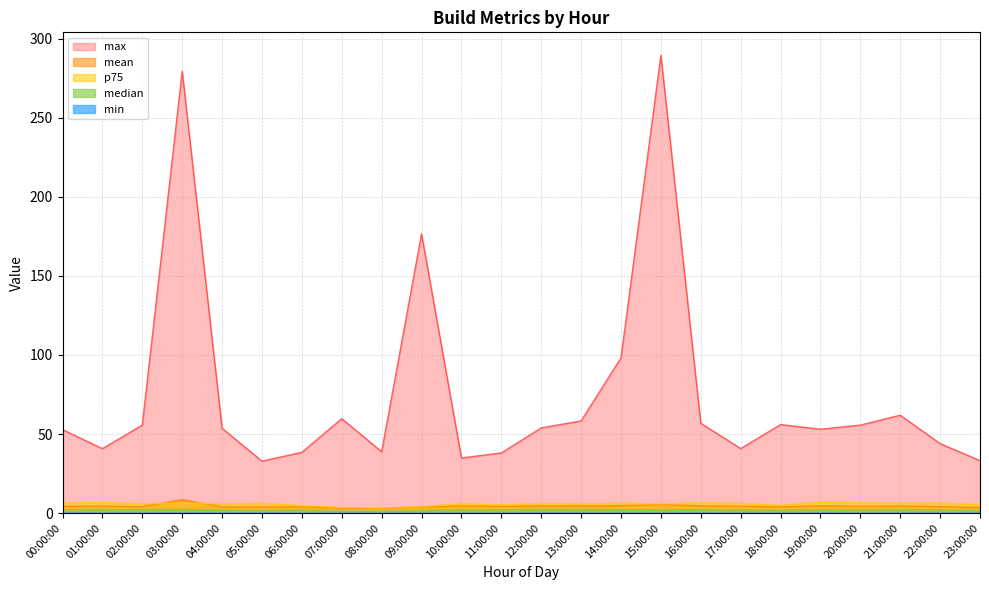

Which label corresponds to the smallest value in the chart?

18:00:00